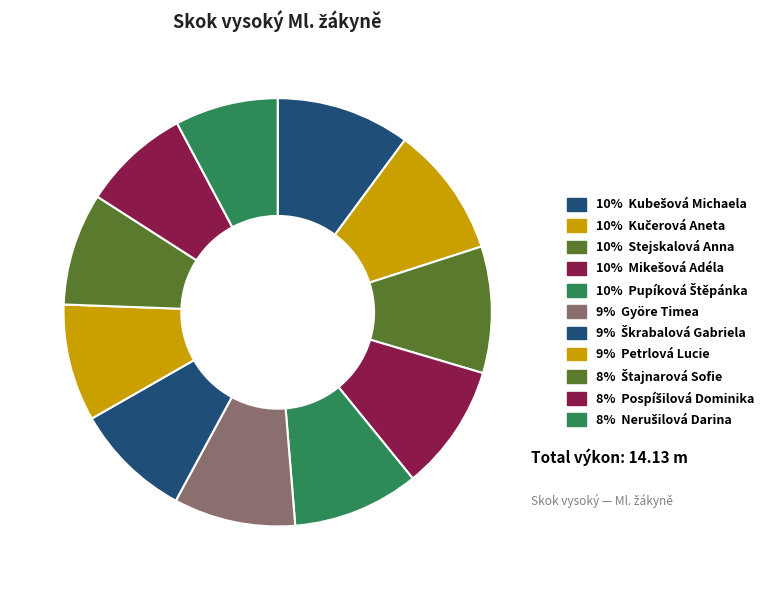

Count the number of slices in the pie.

11